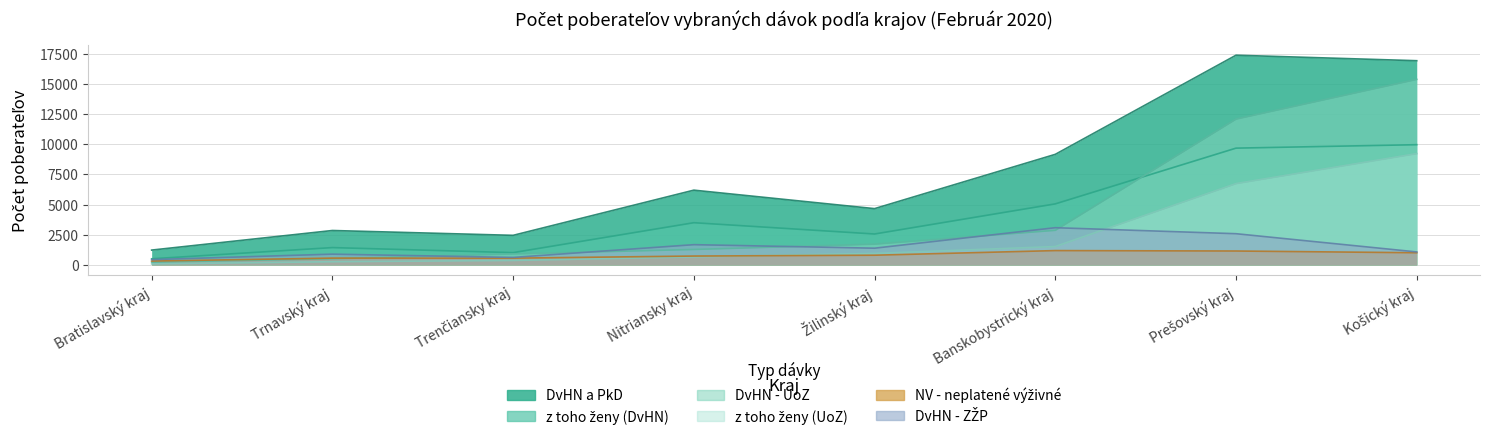

At which label does DvHN - UoZ reach its peak?

Košický kraj